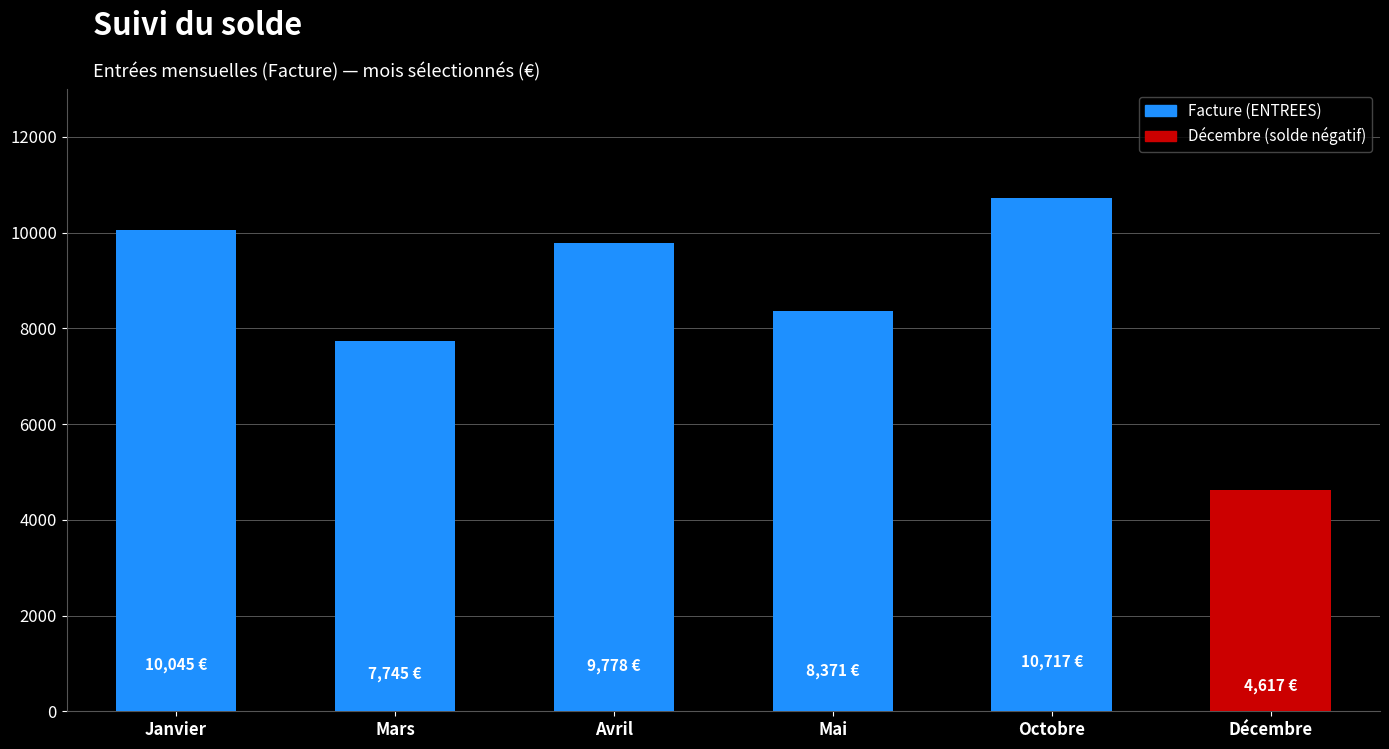

How many series are shown in this chart?

1